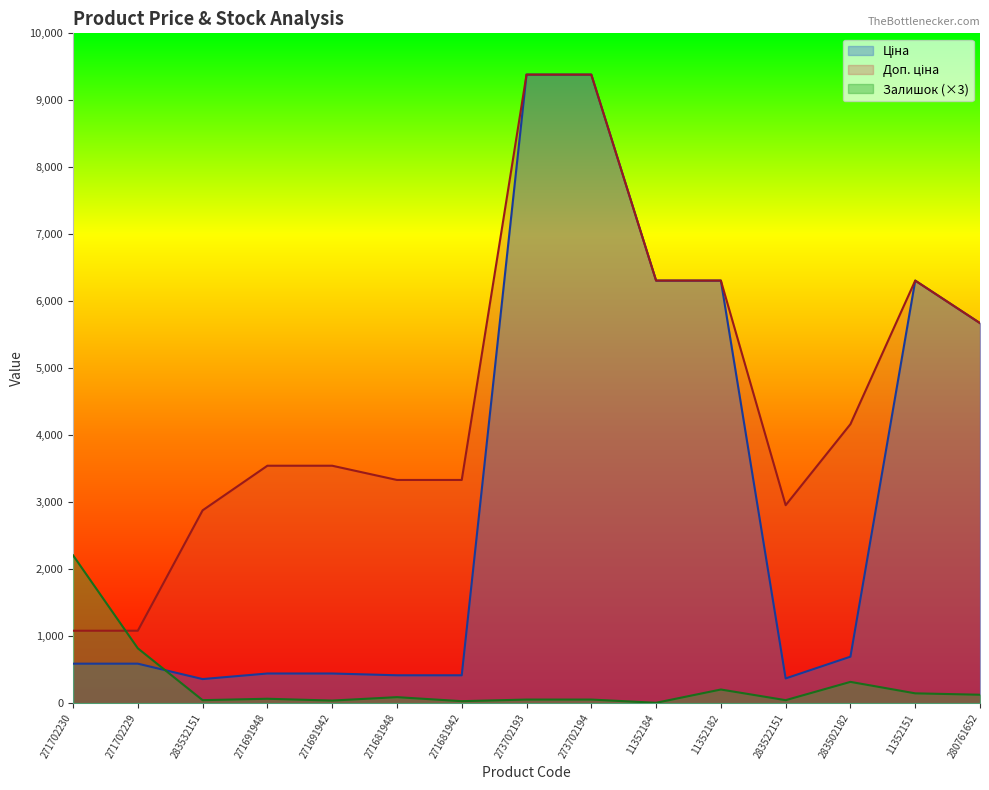

Where is the first local minimum for Залишок?

283532151